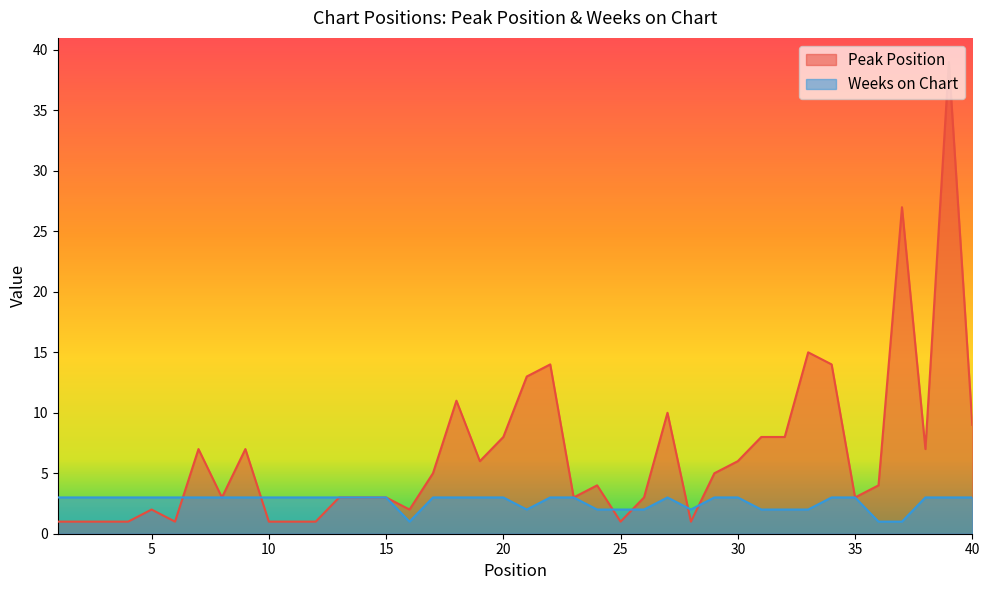

True or false: Peak Position and Weeks on Chart intersect in this chart.

True